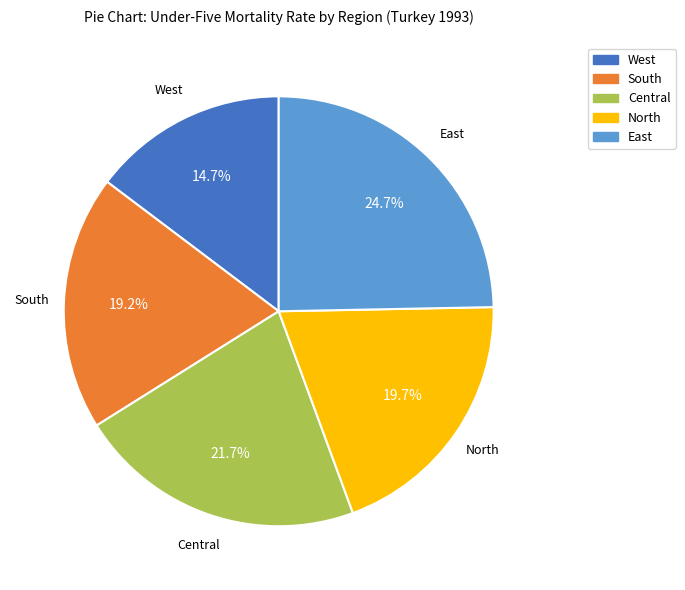

Is there any slice that represents more than half of the pie?

No